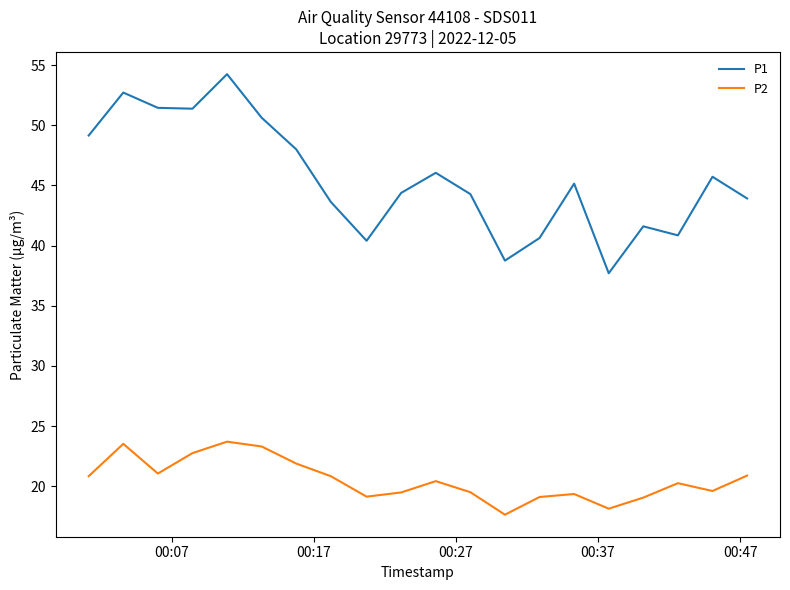

List the series in order of their peak value, lowest first.

P2, P1